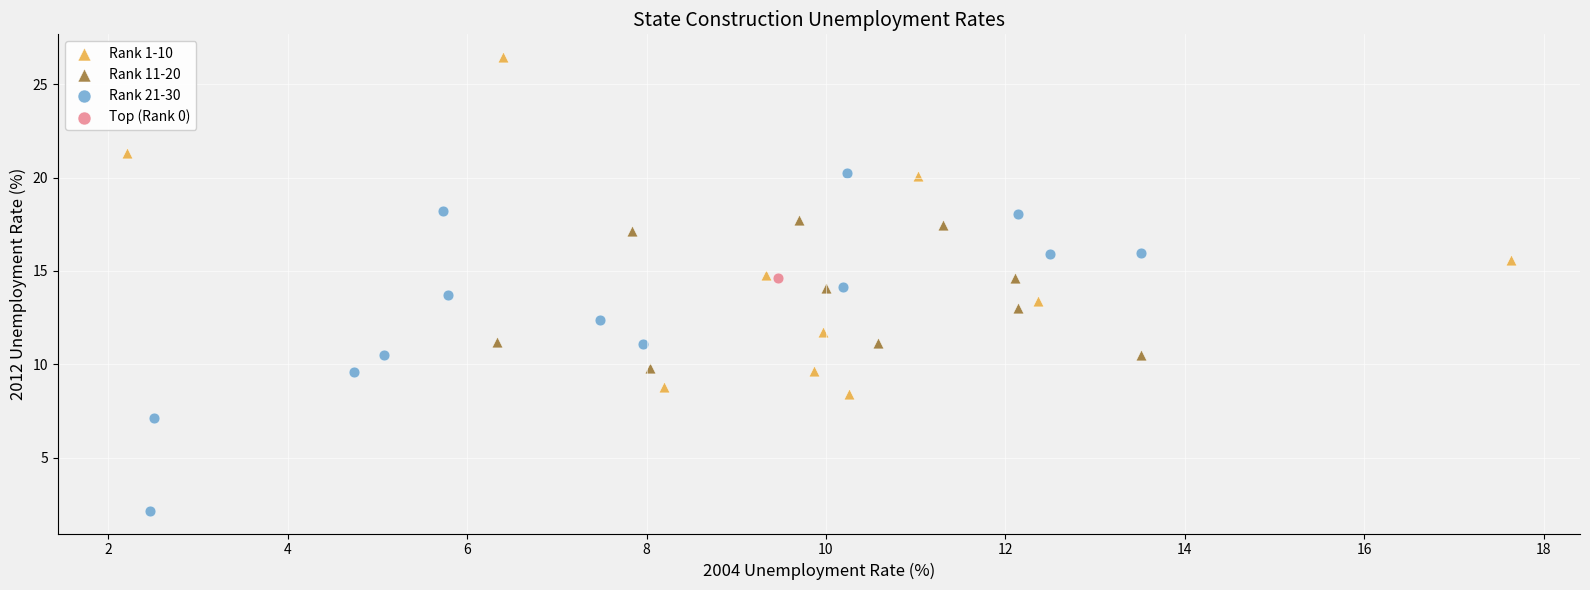

Which series reaches the maximum Y coordinate?

Rank 1-10